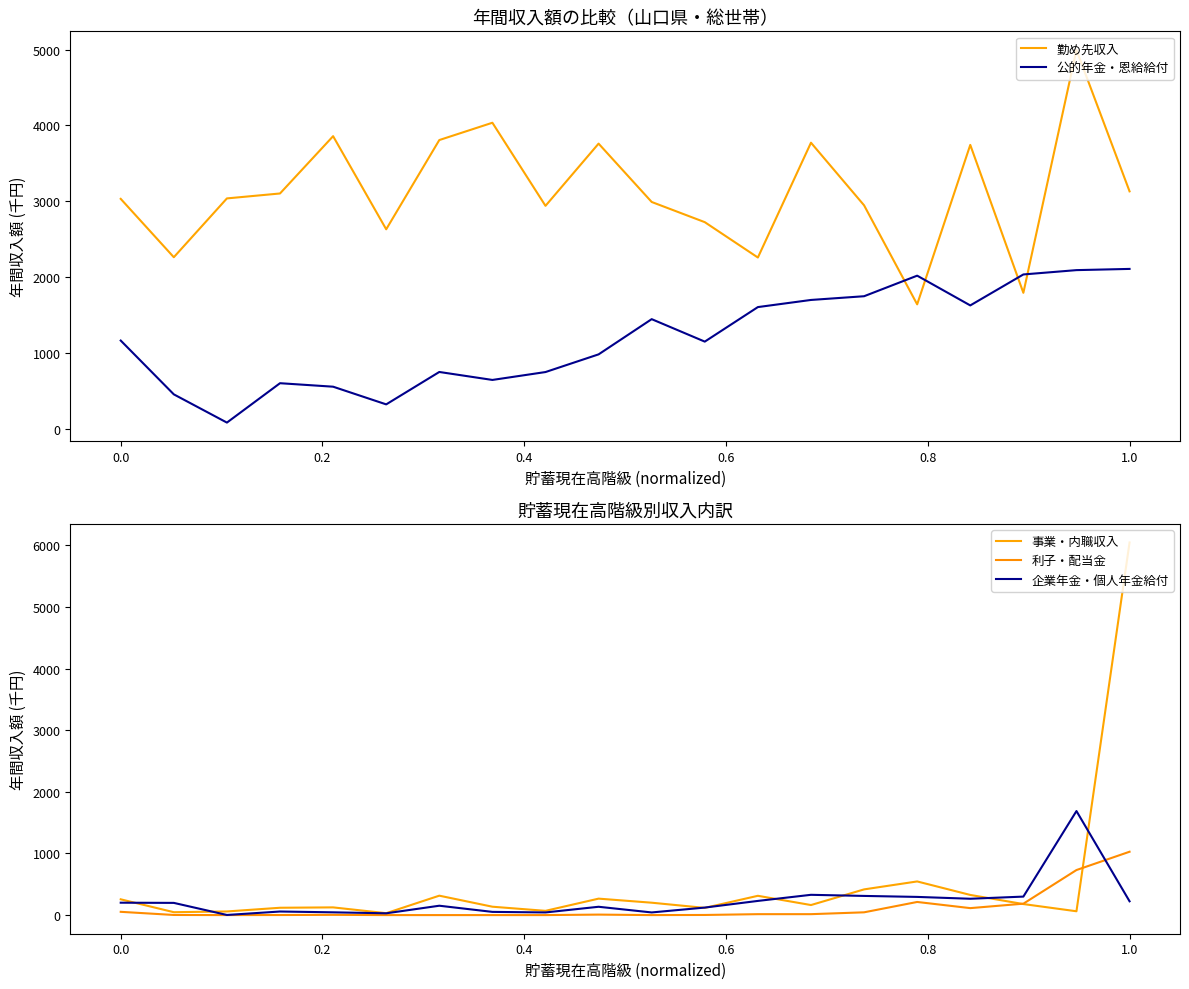

What is the maximum value for 勤め先収入?

4994